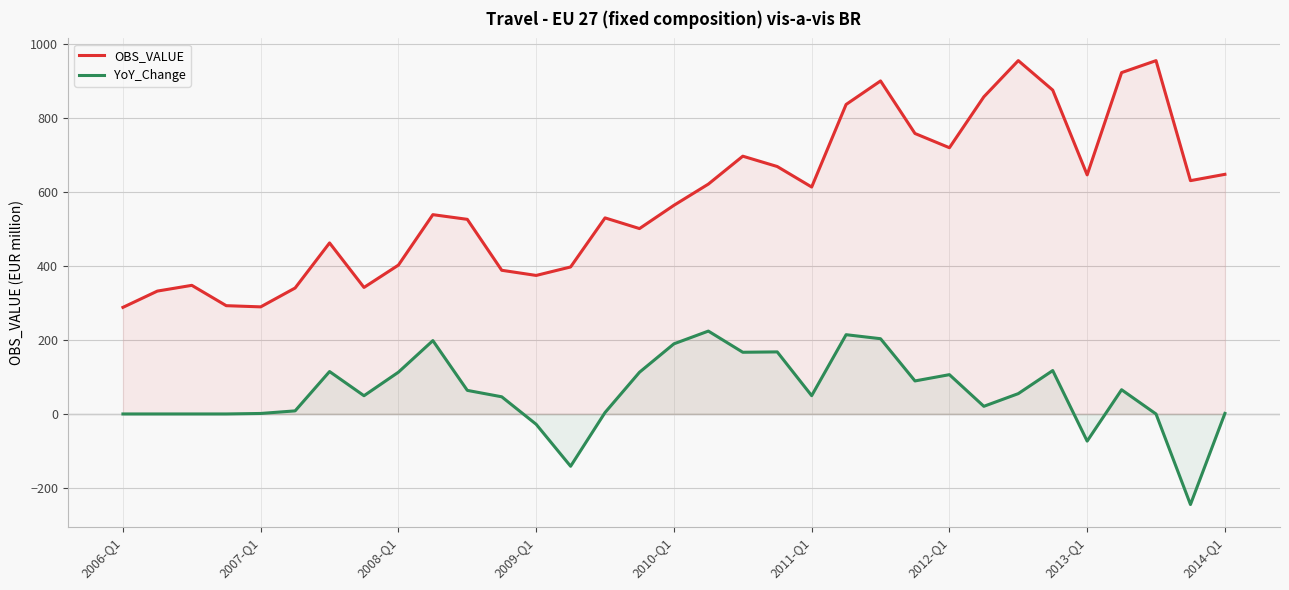

What is the difference between the maximum and minimum values in the OBS_VALUE series?

666.4